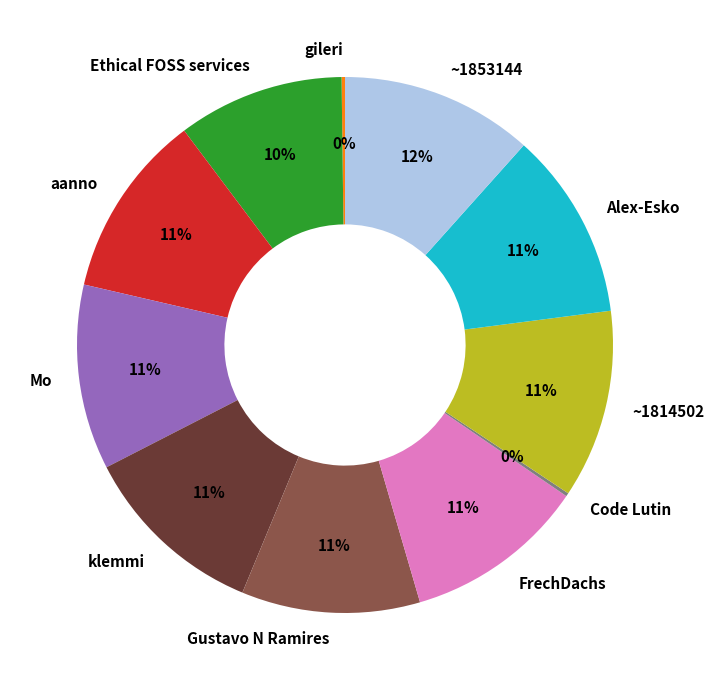

What percentage is the Mo slice, to the nearest percent?

11%